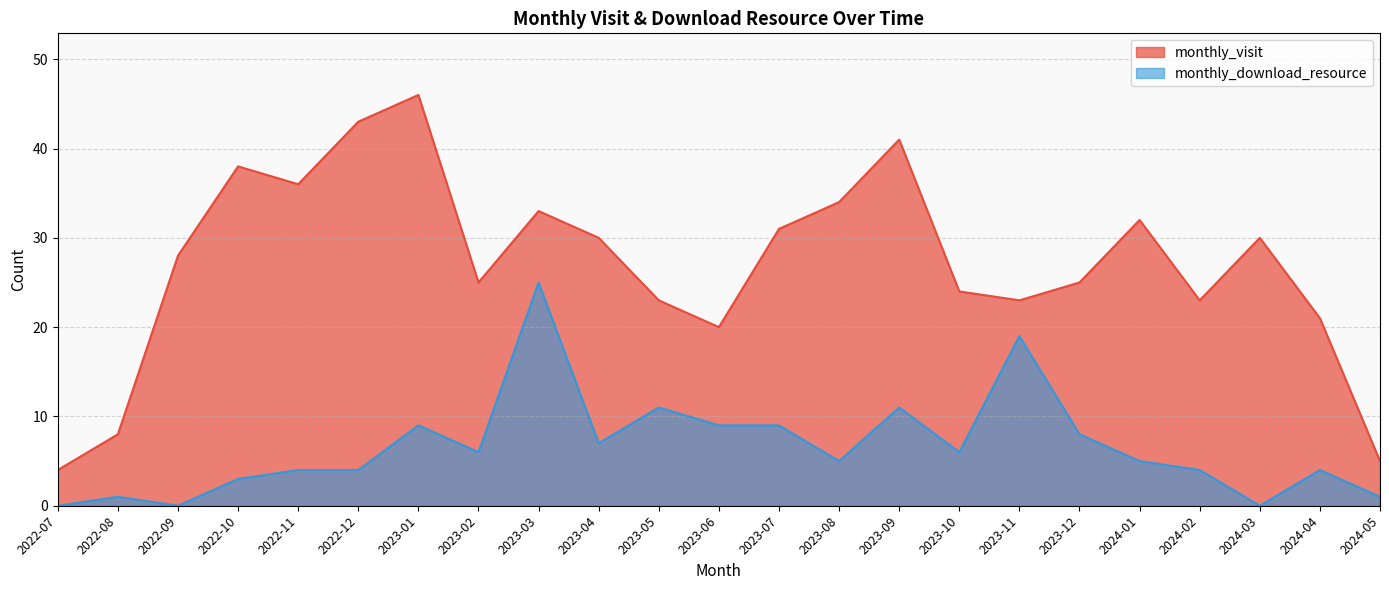

Reading right to left, transcribe all the data shown in this chart.

monthly_visit: 5	21	30	23	32	25	23	24	41	34	31	20	23	30	33	25	46	43	36	38	28	8	4
monthly_download_resource: 1	4	0	4	5	8	19	6	11	5	9	9	11	7	25	6	9	4	4	3	0	1	0